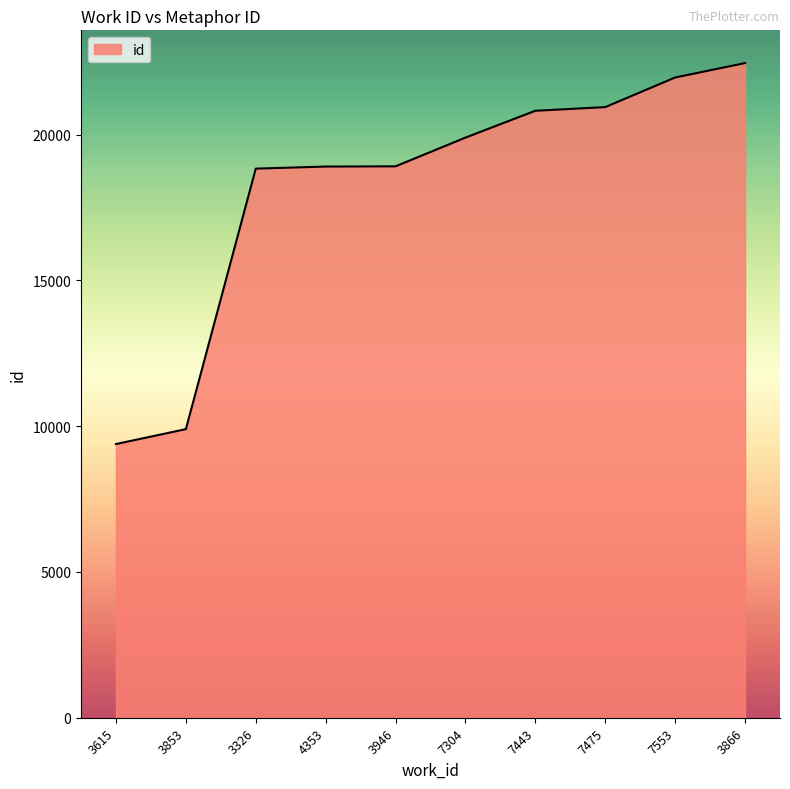

True or false: the data shows 9899 at 3853.

True